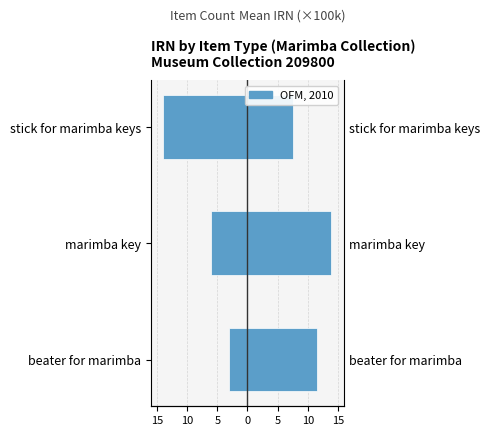

Rank the series by their maximum value, from lowest to highest.

Item Count, Mean IRN (×100k)